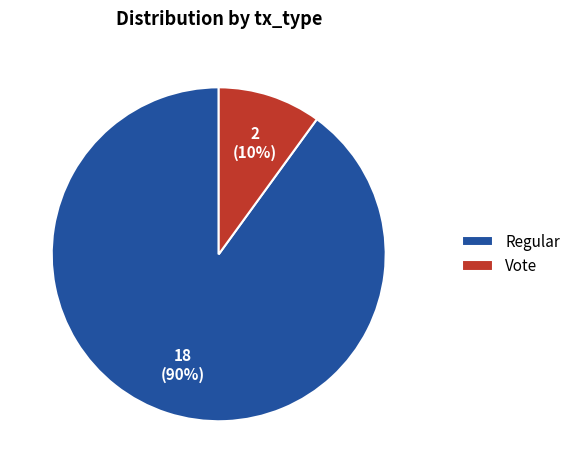

To the nearest percent, what is the difference between the Vote and Regular slice percentages?

80%